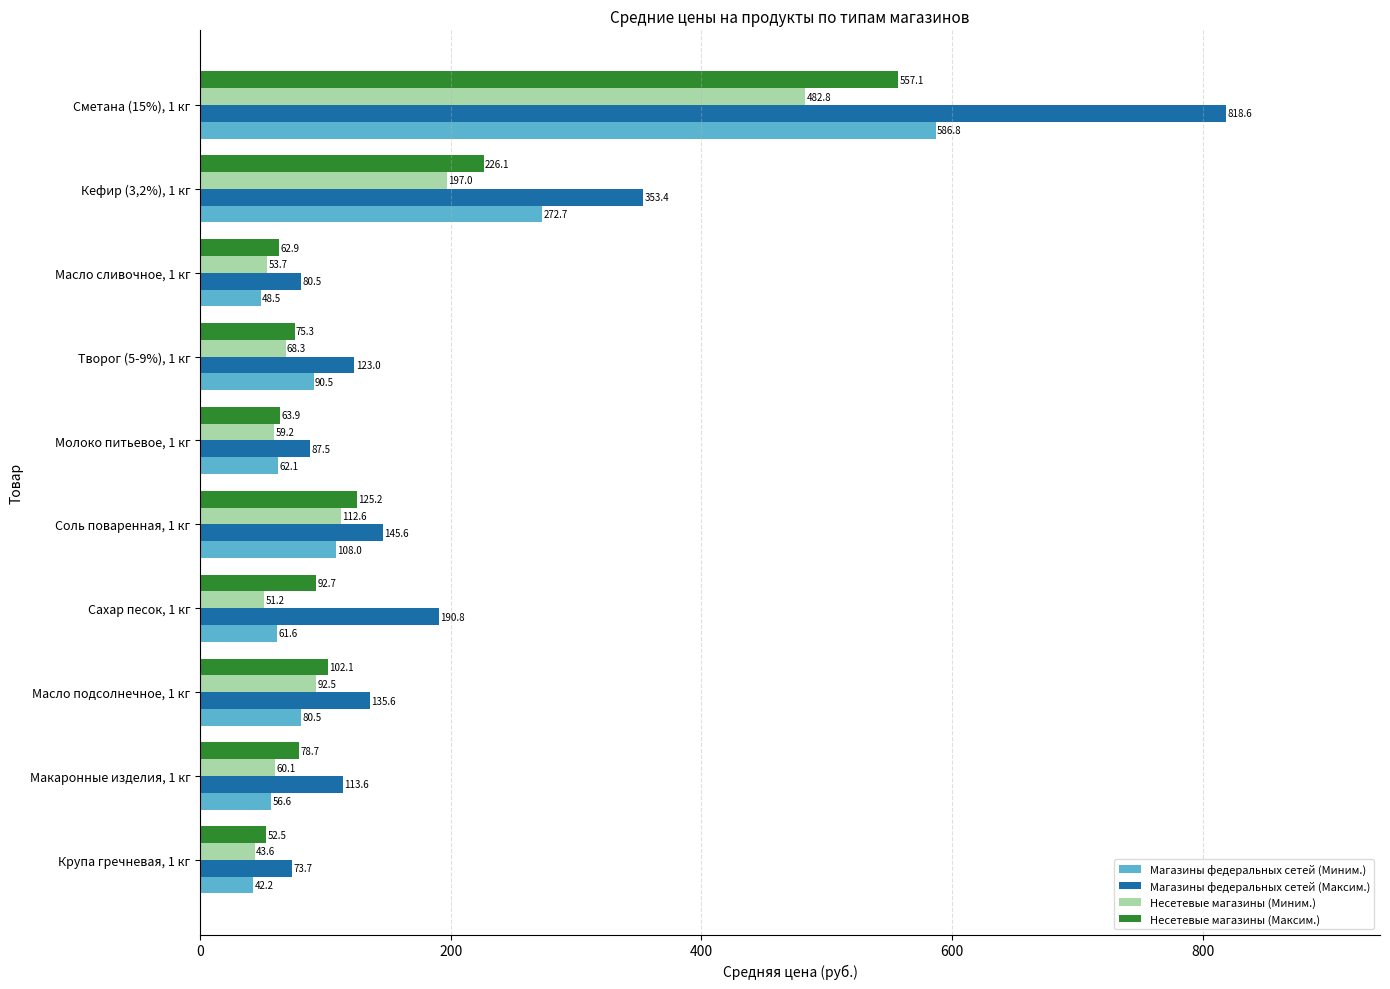

What is the difference between the maximum and second lowest values in the Несетевые магазины (Максим.) series?

494.2